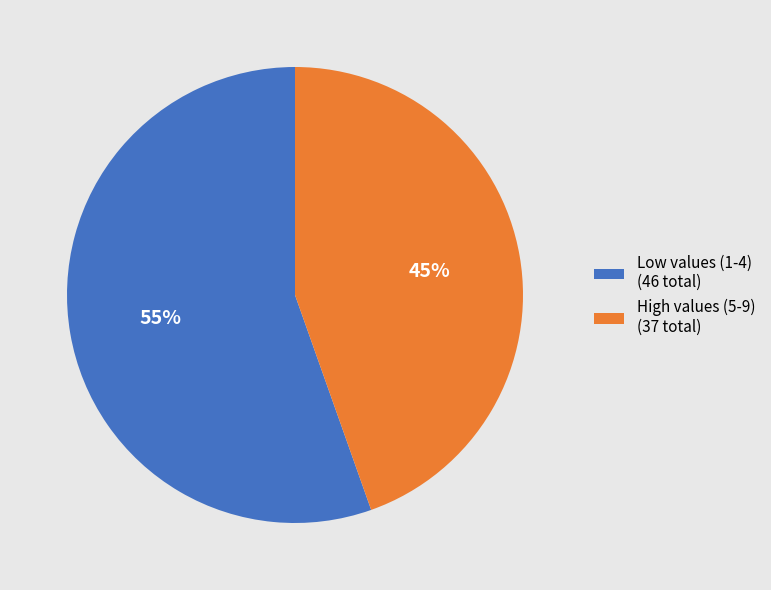

What is the ratio of the value at High values (5-9) (37 total) to the value at Low values (1-4) (46 total)?

0.8